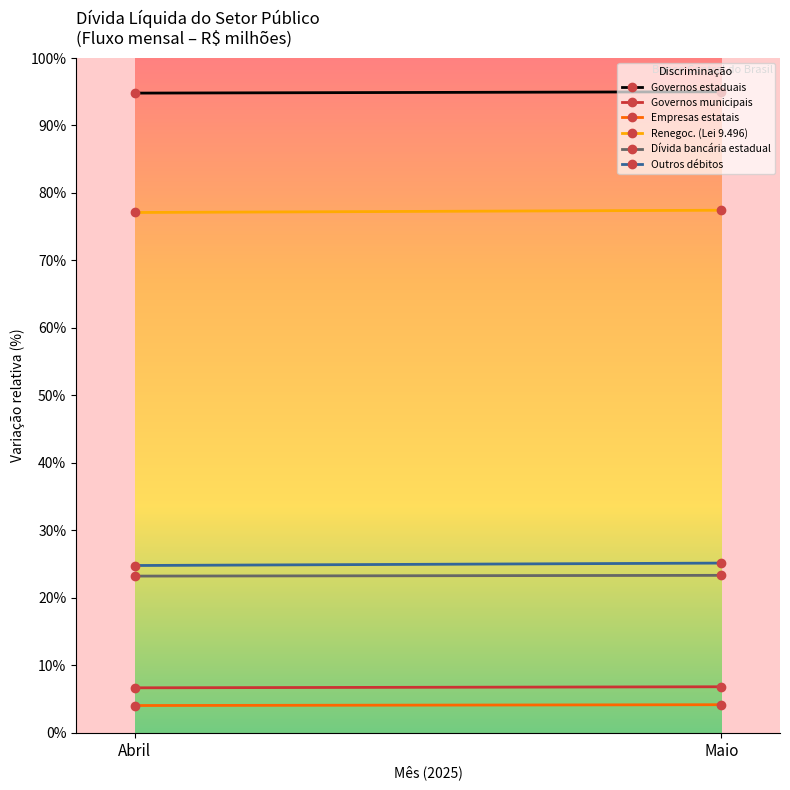

Where is Empresas estatais nearest to the value 4?

Abril